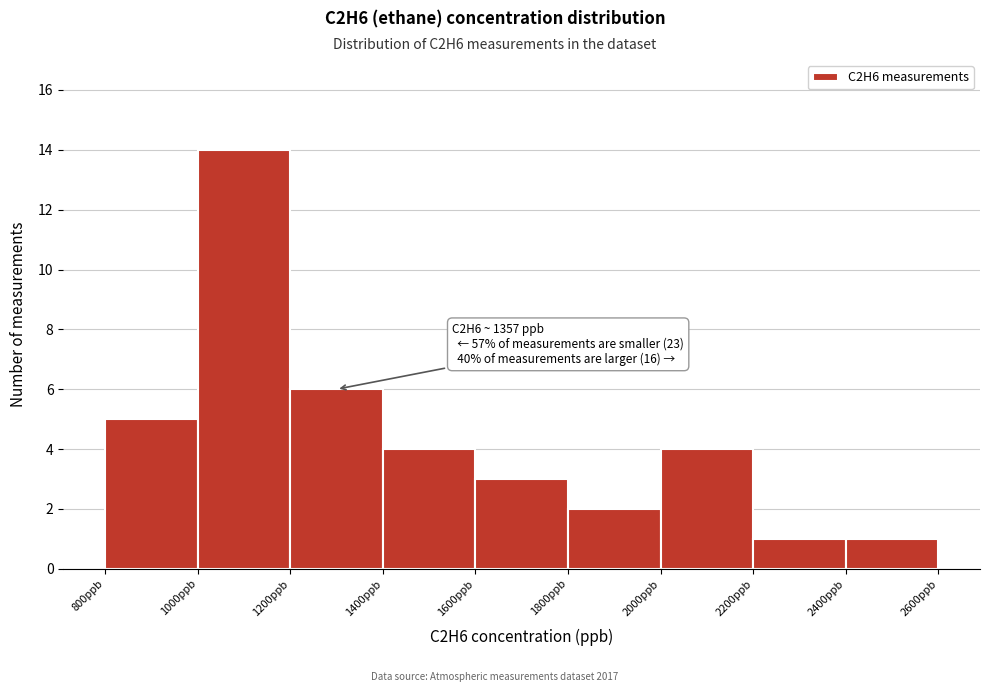

Over which range of the x-axis is the bar tallest?

1000 to 1200